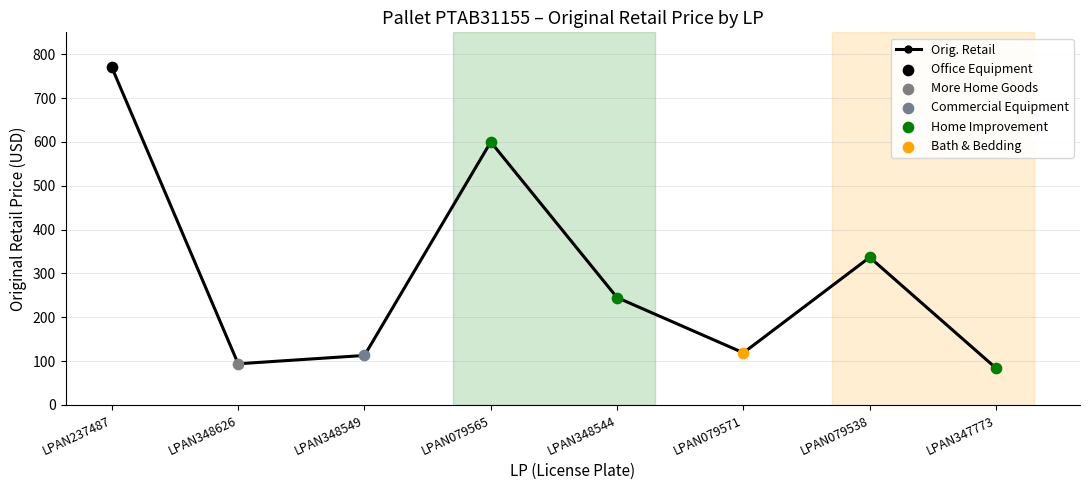

Approximately how many times larger is the value at LPAN348544 compared to LPAN348549?

2.2